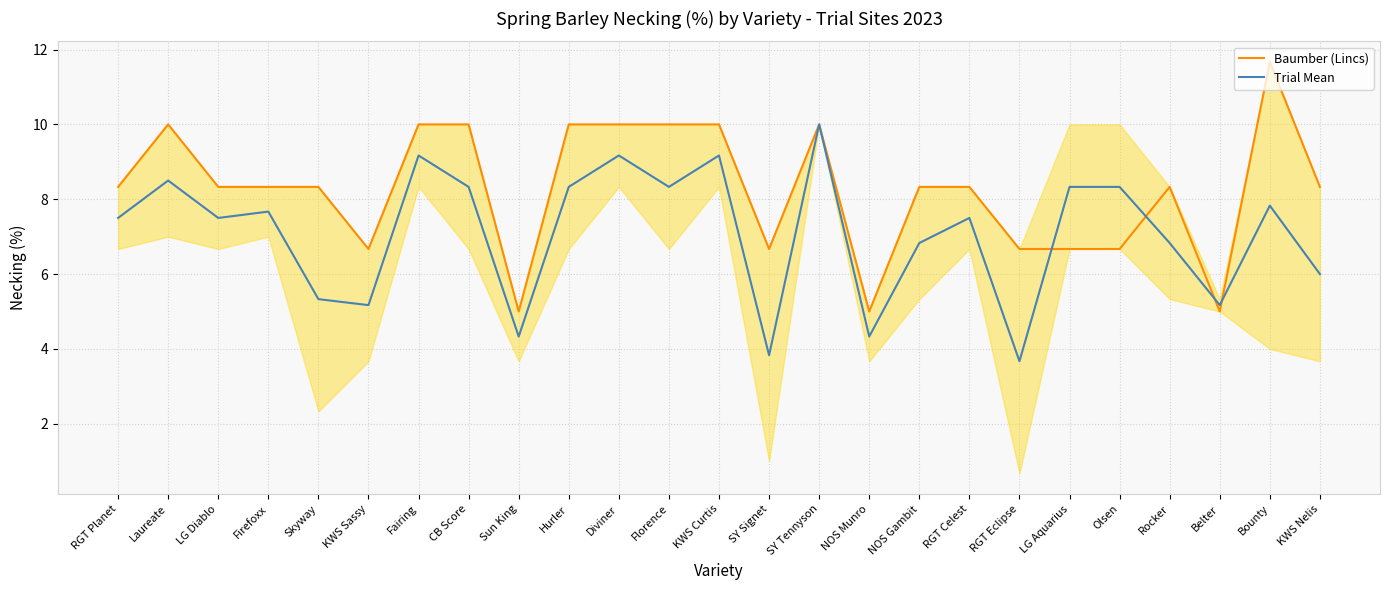

What is the total value across all series at KWS Sassy?

11.8